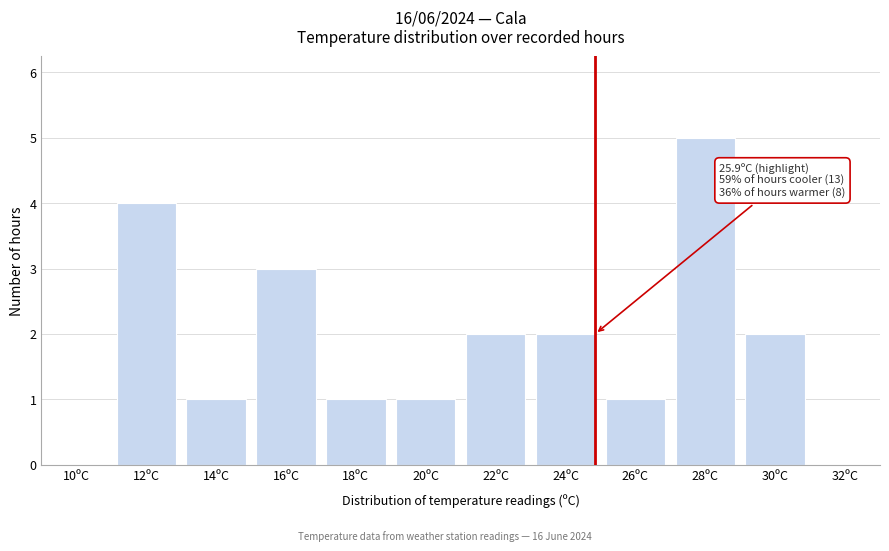

Reading right to left, list all the values displayed in this chart.

30ºC=2	28ºC=5	26ºC=1	24ºC=2	22ºC=2	20ºC=1	18ºC=1	16ºC=3	14ºC=1	12ºC=4	10ºC=0